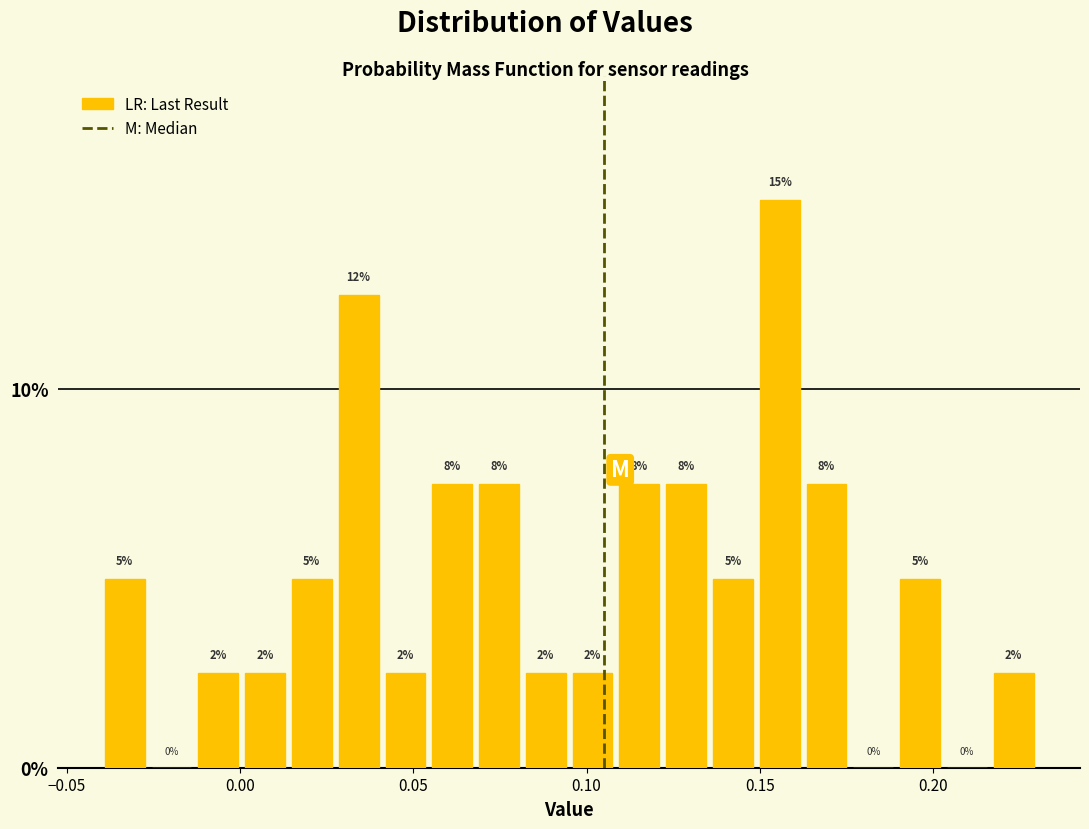

Read against the x-axis, roughly where is the centre of the tallest bar?

0.155